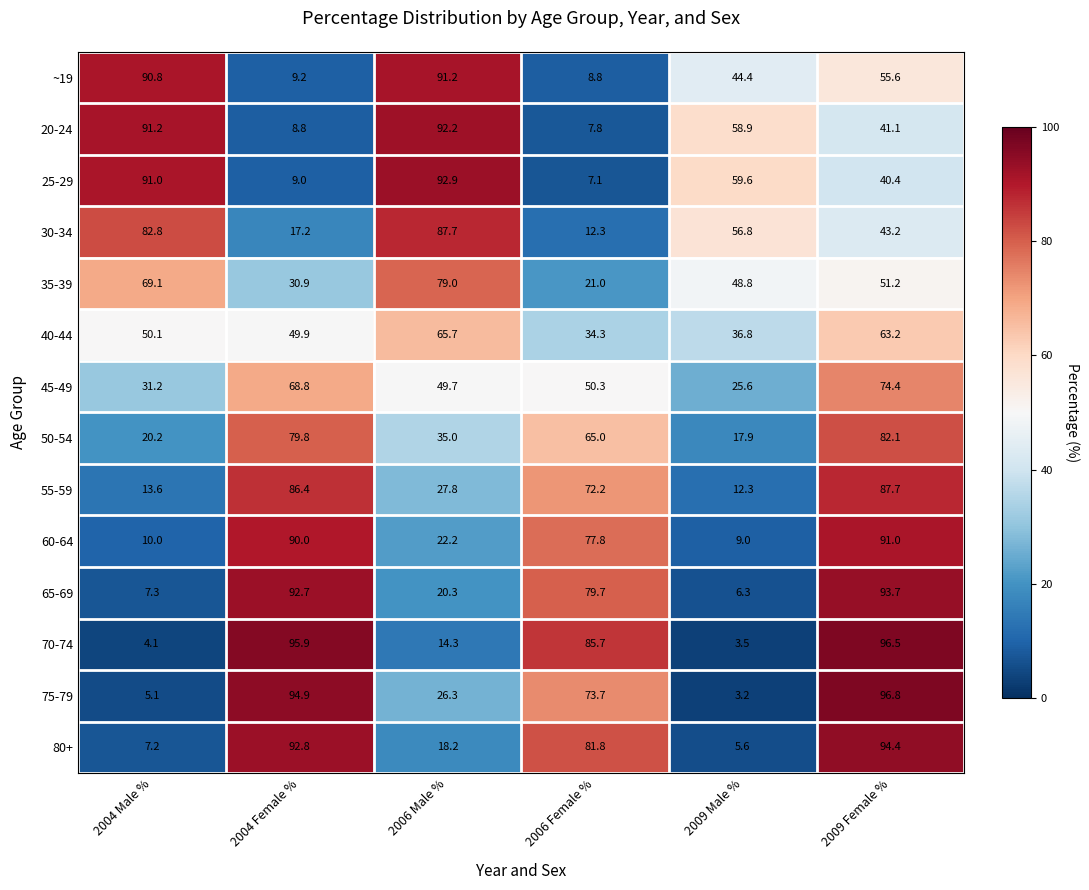

The 65-69 series shows 7.3 at 2004 Male %. True or false?

True